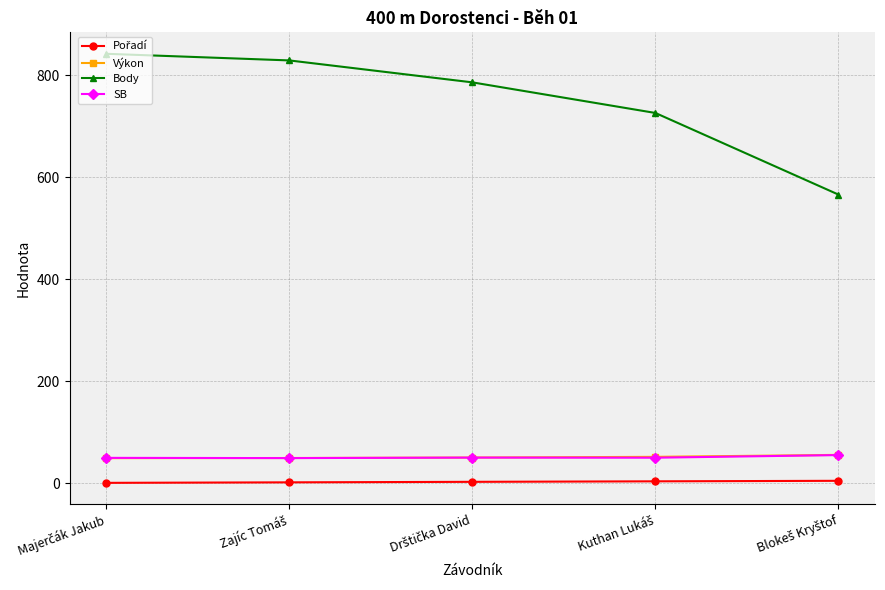

What is the value of the Výkon point at the 2nd from the left?

49.7